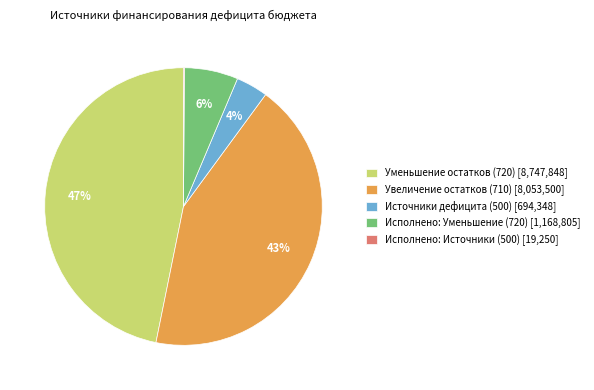

What is the largest slice in the pie chart?

Уменьшение остатков (720) [8,747,848]